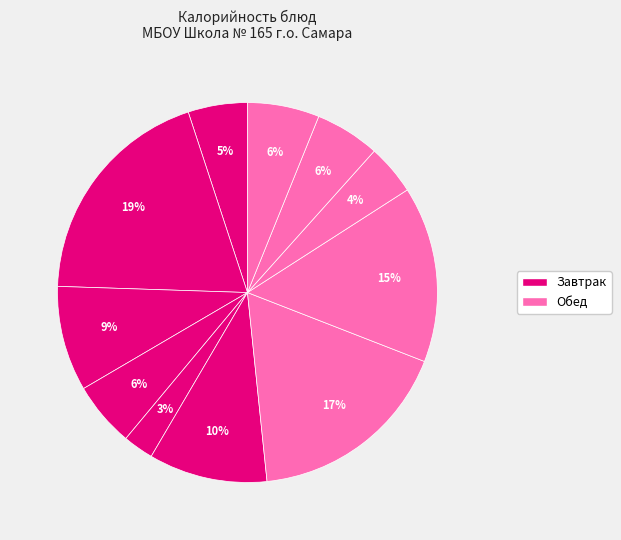

How many slices are in this pie chart?

11